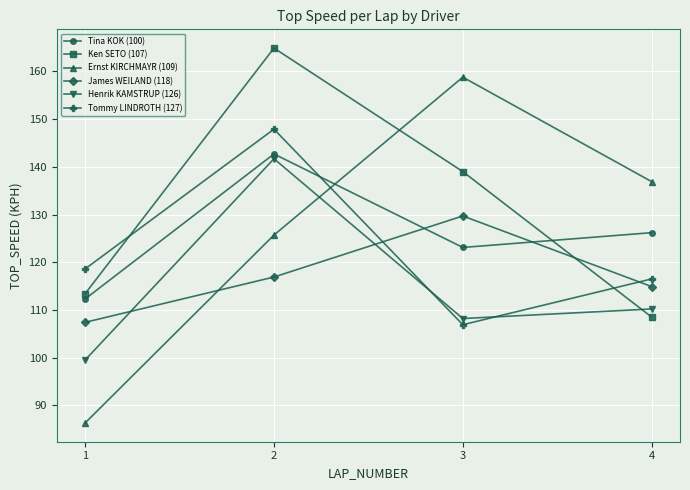

Rank the series by their maximum value, from lowest to highest.

James WEILAND (118), Henrik KAMSTRUP (126), Tina KOK (100), Tommy LINDROTH (127), Ernst KIRCHMAYR (109), Ken SETO (107)